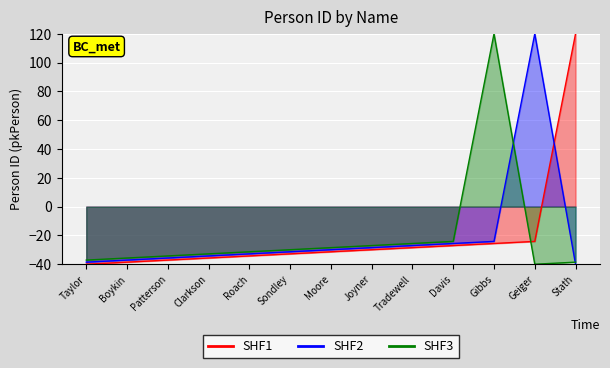

Where does the SHF2 series first go above -31?

Moore